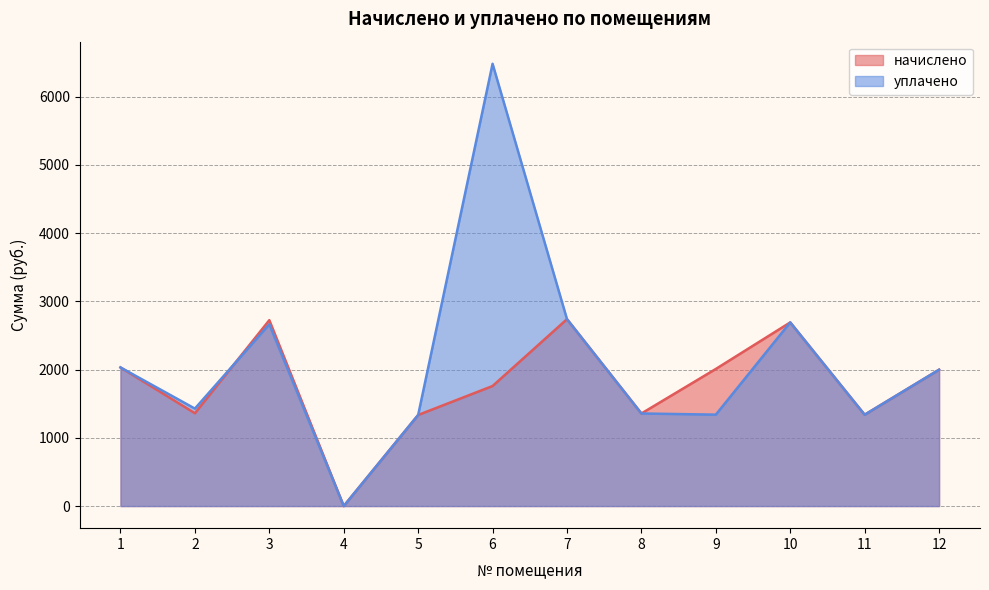

At which label does начислено first exceed 1997?

1